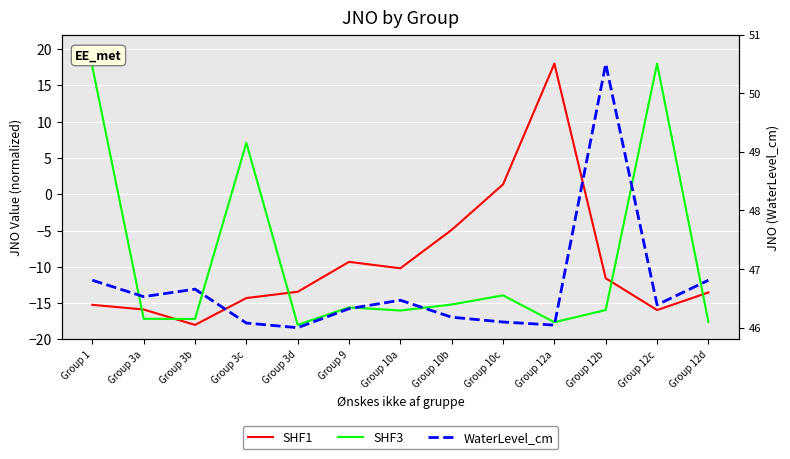

The SHF3 series shows -30.1 at Group 12a. True or false?

False